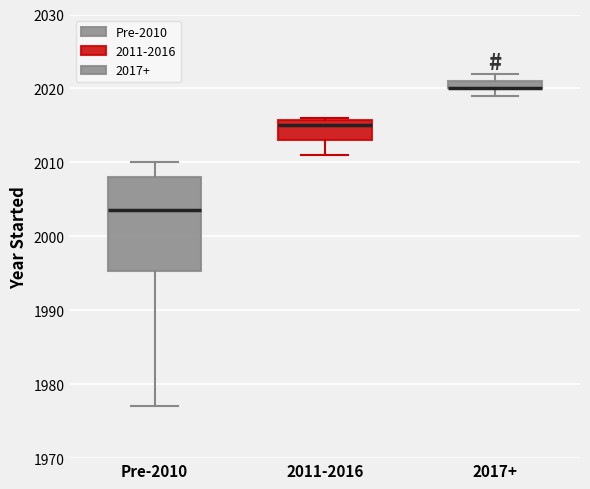

Where is the upper edge of the box for Pre-2010 on the y-axis? The values are not printed on the chart, so give them approximately, as read against the axis.

2008